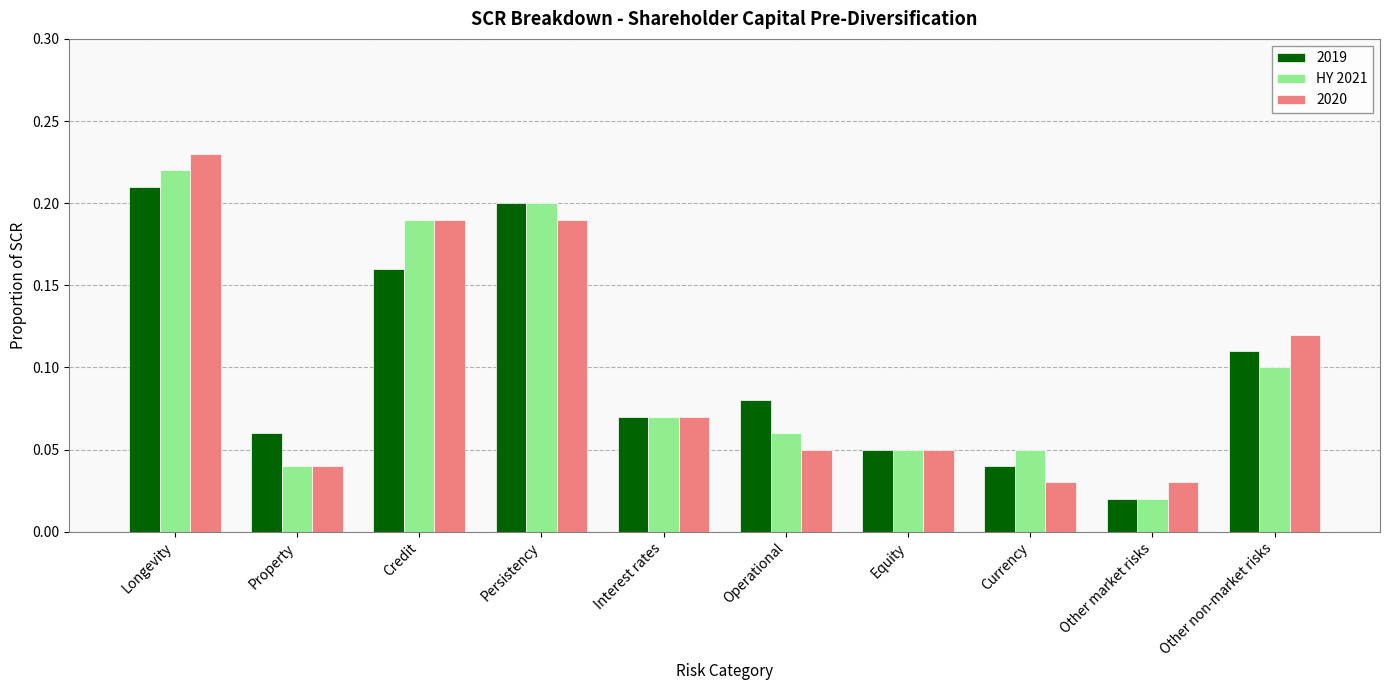

Is it true that 2019 equals 0.1 at Operational?

True